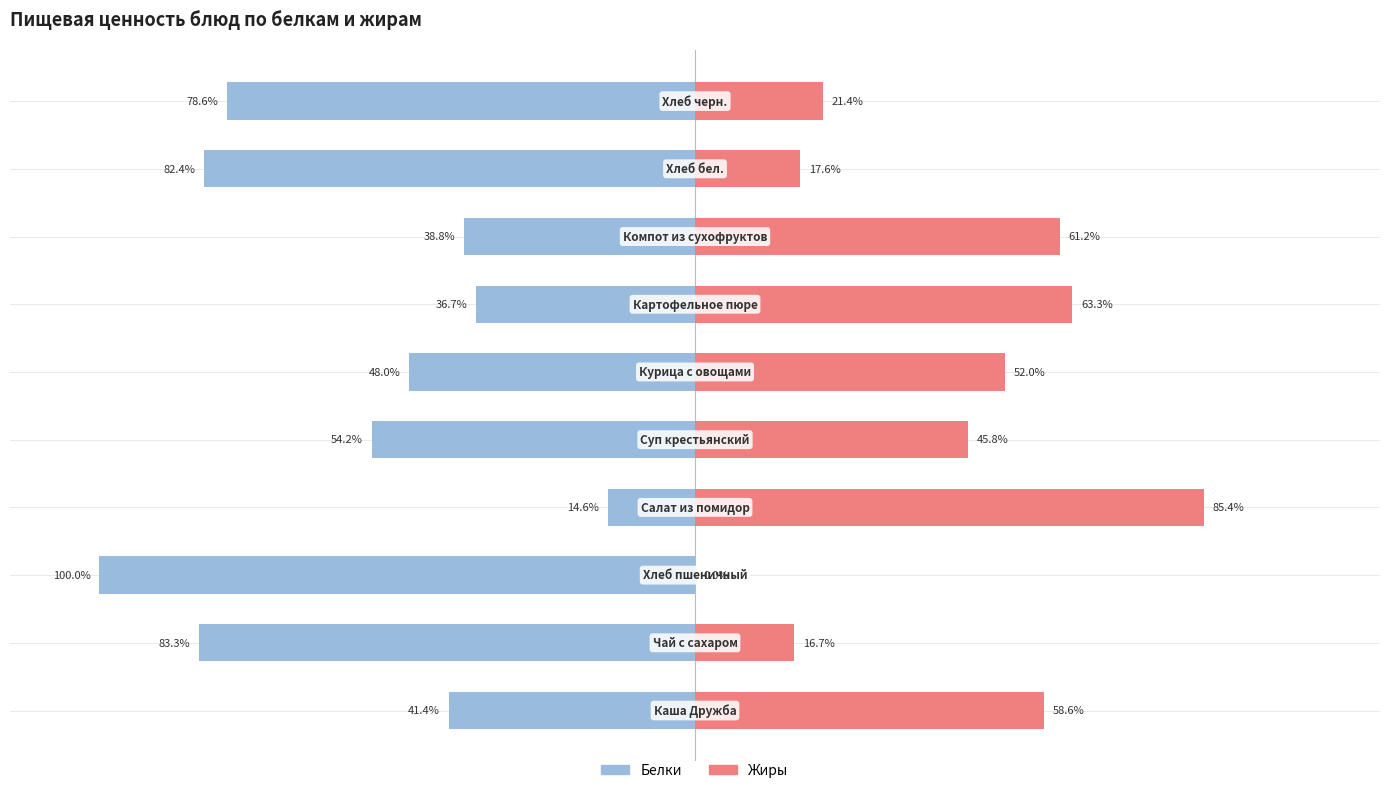

How many values in Жиры are above zero?

9